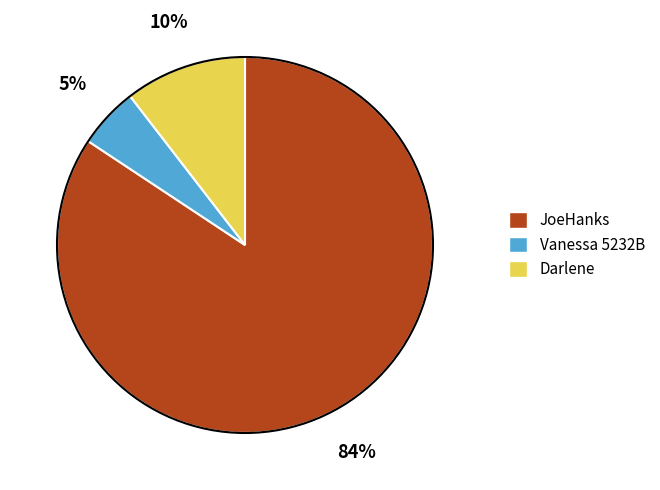

Combined, do Vanessa 5232B and JoeHanks account for over 50%?

Yes